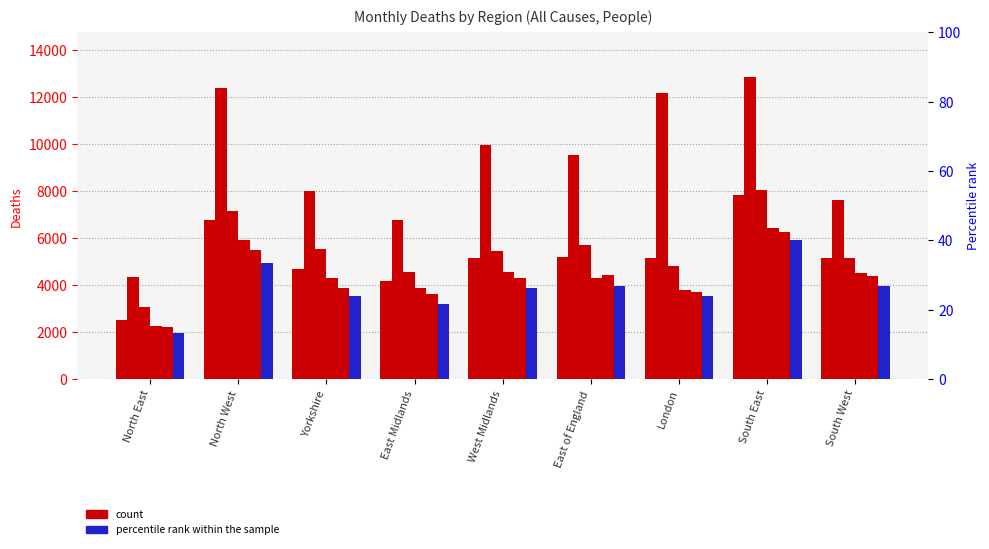

How many series are shown in this chart?

6